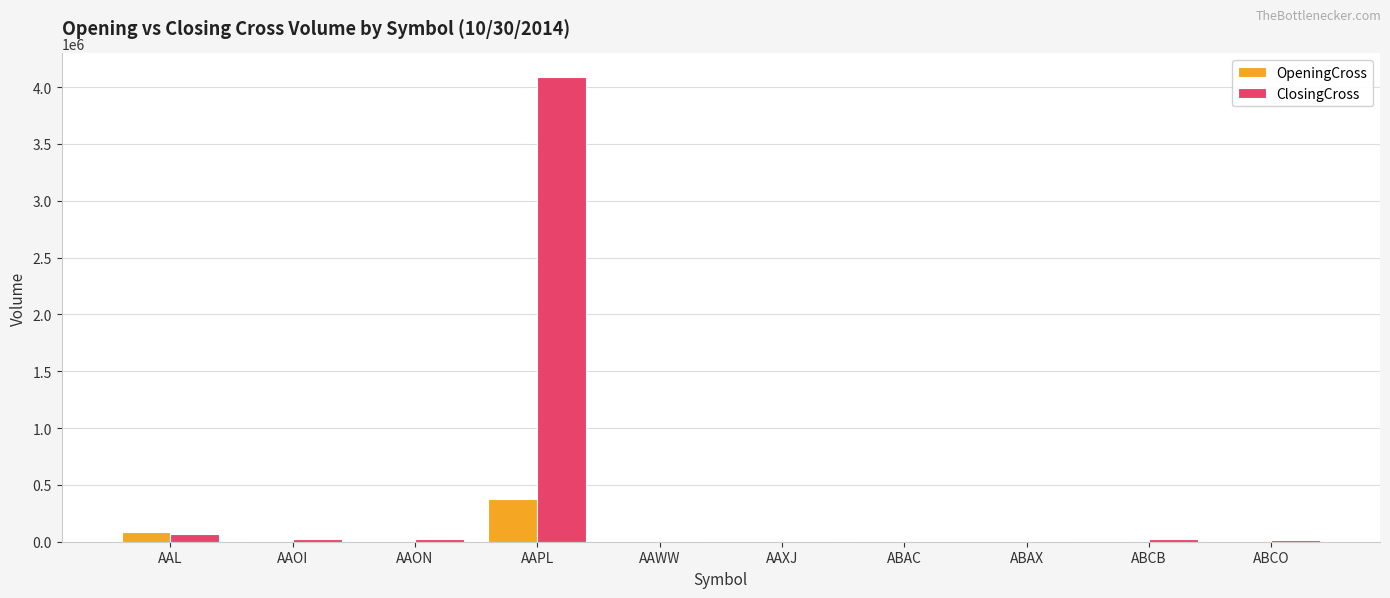

How many groups of bars are there?

10